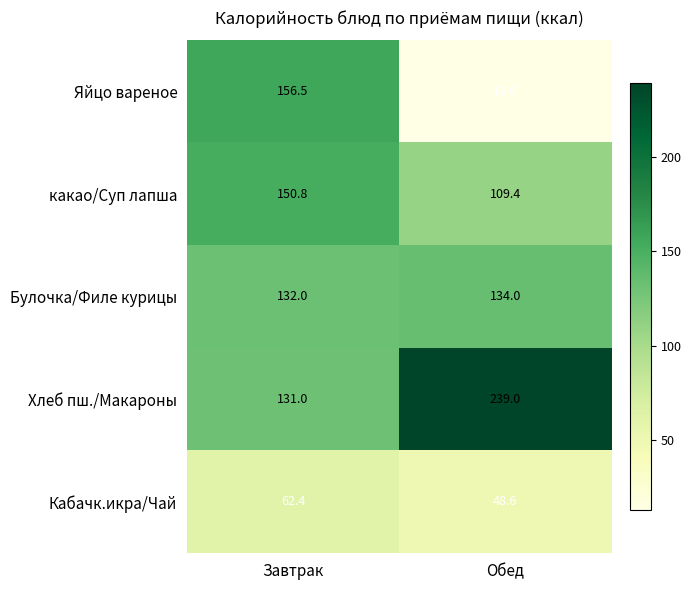

What is the total value across all series at Завтрак?

632.7